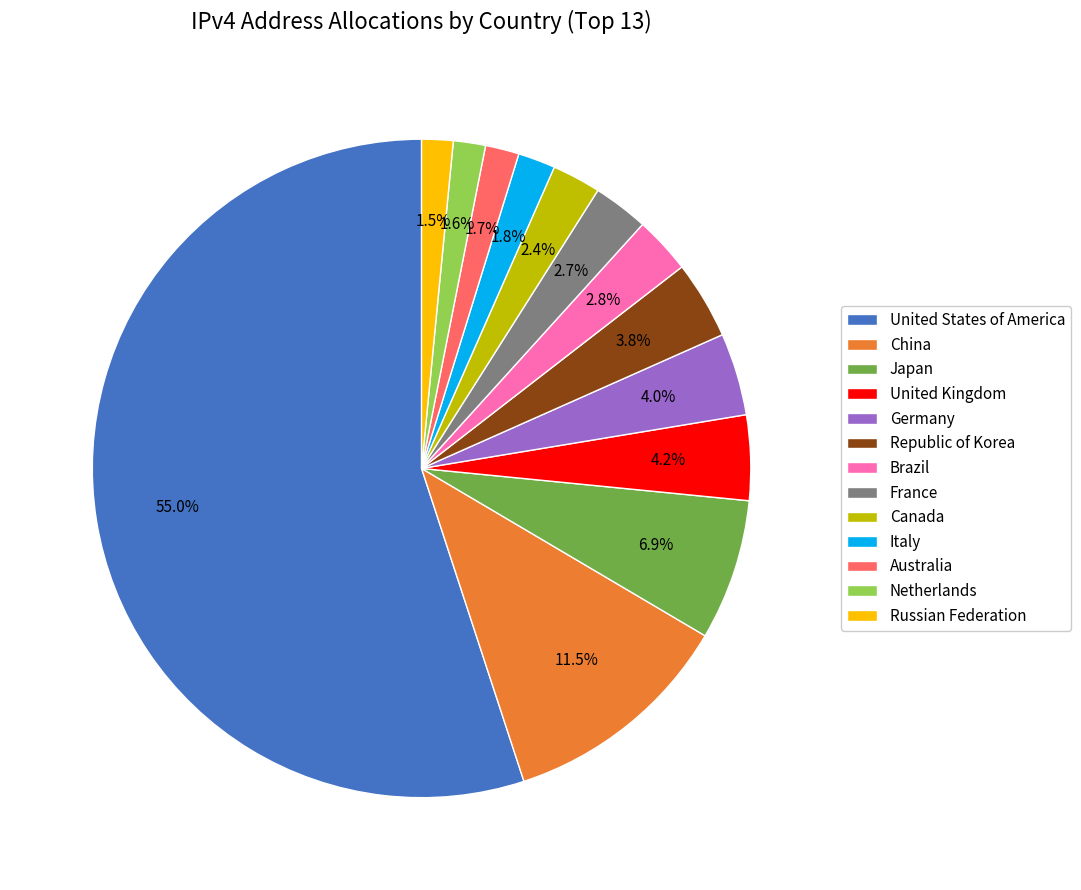

Do Italy and Germany together represent more than half of the pie?

No